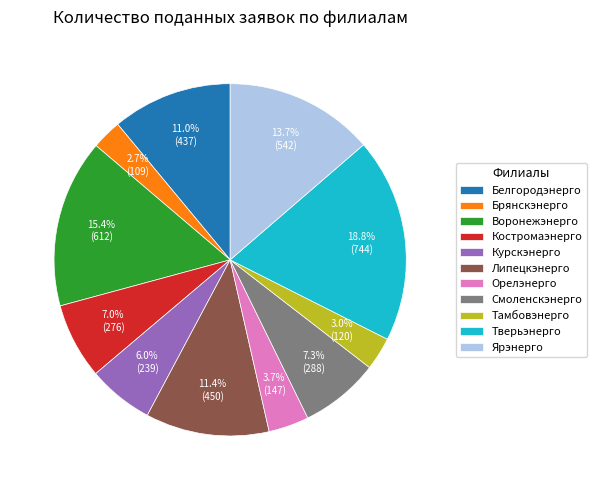

Between Тамбовэнерго and Воронежэнерго, which is larger?

Воронежэнерго